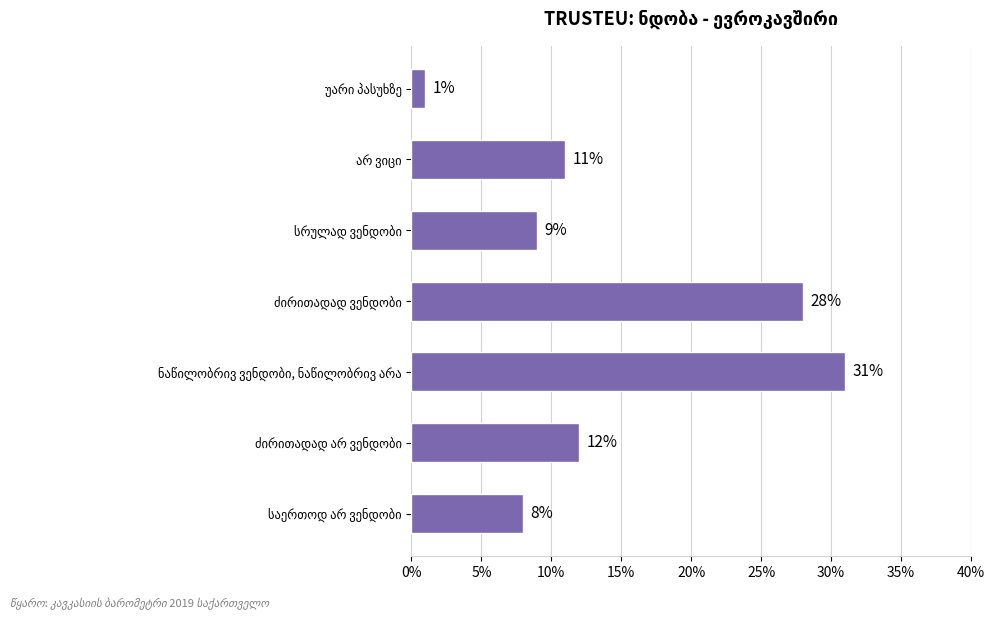

What is the greatest value displayed?

31